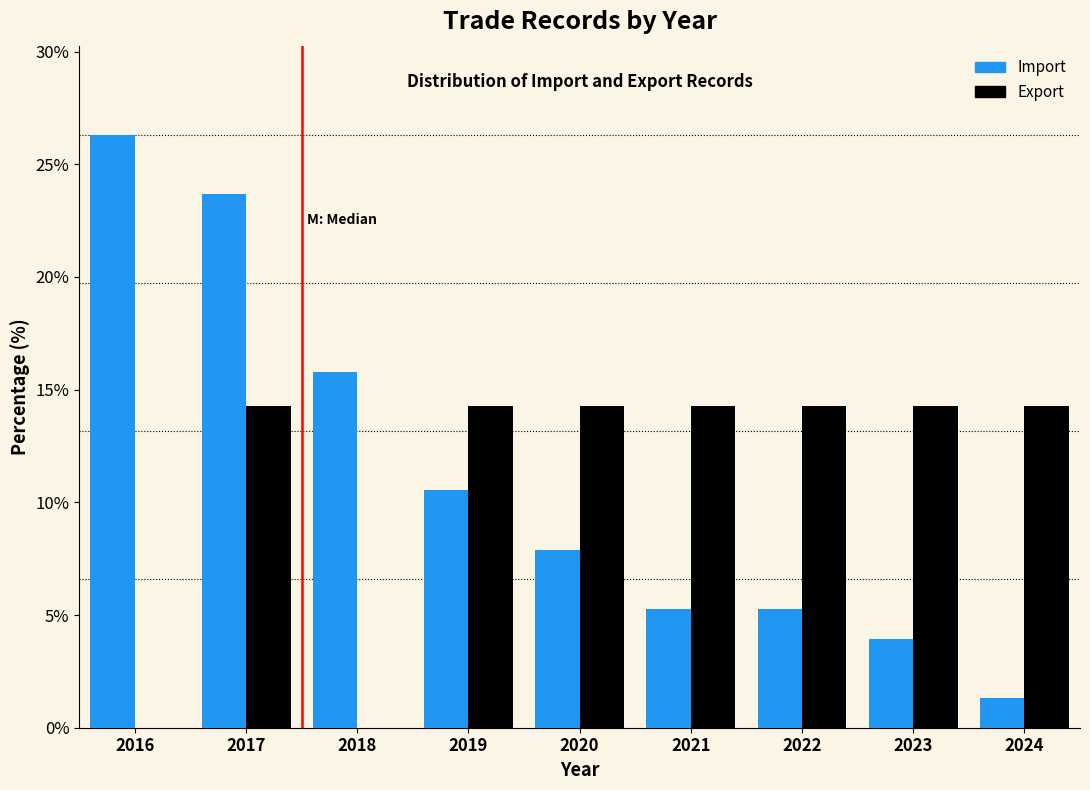

Reading left to right, list every range on the x-axis with the height of the bar of each series over it. The values are not printed on the chart, so give them approximately, as read against the axis.

2015.5 to 2016.5: Import=26.5	Export=0
2016.5 to 2017.5: Import=23.5	Export=14.5
2017.5 to 2018.5: Import=16.0	Export=0
2018.5 to 2019.5: Import=10.5	Export=14.5
2019.5 to 2020.5: Import=8.0	Export=14.5
2020.5 to 2021.5: Import=5.5	Export=14.5
2021.5 to 2022.5: Import=5.5	Export=14.5
2022.5 to 2023.5: Import=4.0	Export=14.5
2023.5 to 2024.5: Import=1.5	Export=14.5